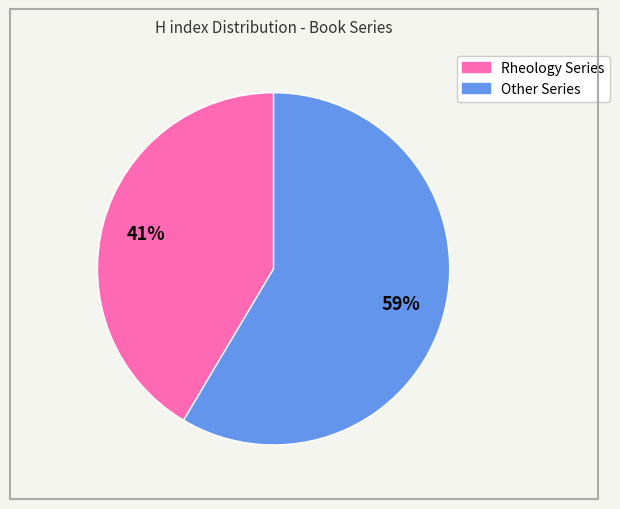

Is there any slice that represents more than half of the pie?

Yes